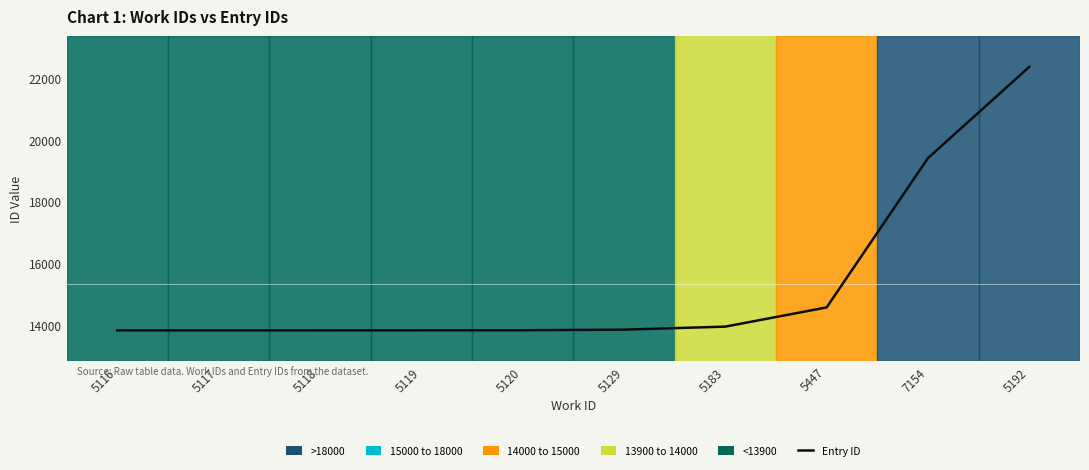

Approximately how many times larger is the value at 5183 compared to 5117?

1.0